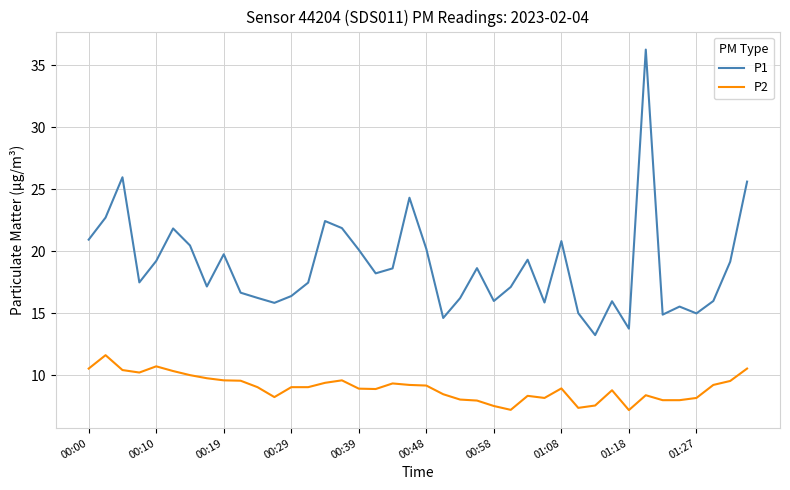

List the series in order of their overall mean, highest first.

P1, P2